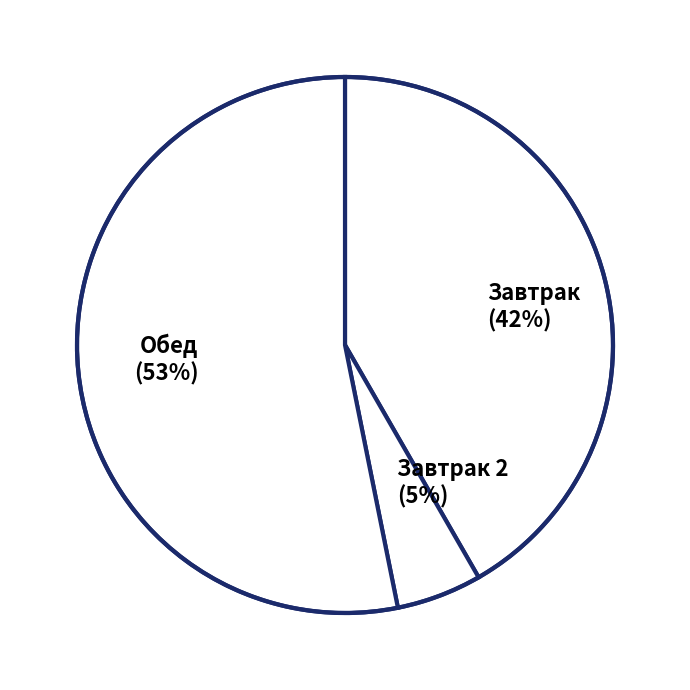

What percentage is the Завтрак (42%) slice, to the nearest percent?

42%